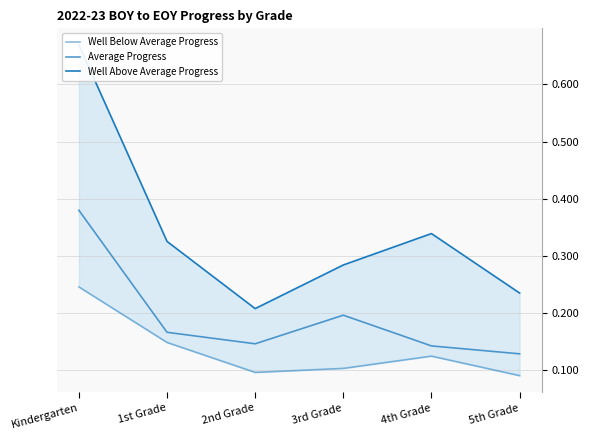

Which series has the largest total across all categories?

Well Above Average Progress